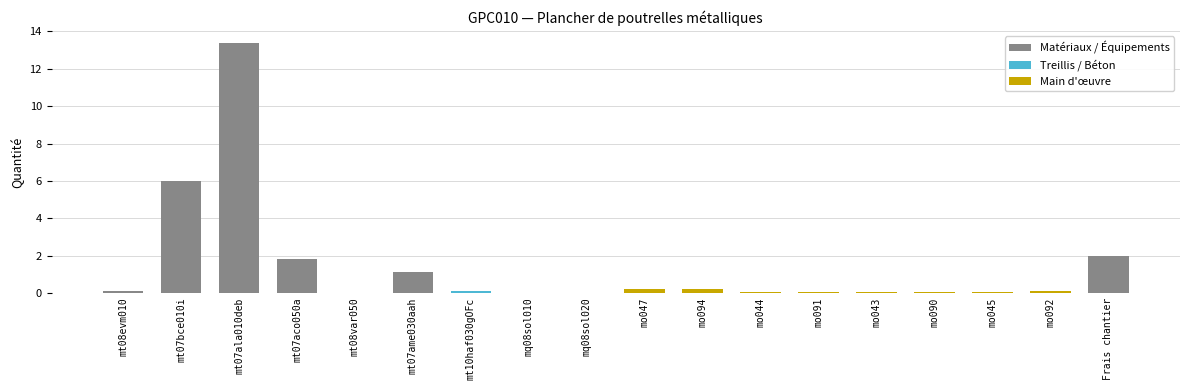

Reading left to right, transcribe all the data shown in this chart.

mt08evm010=0.1	mt07bce010i=6.0	mt07ala010deb=13.4	mt07aco050a=1.8	mt08var050=0.0	mt07ame030aah=1.1	mt10haf030gOFc=0.1	mq08sol010=0.0	mq08sol020=0.0	mo047=0.2	mo094=0.2	mo044=0.1	mo091=0.1	mo043=0.0	mo090=0.0	mo045=0.0	mo092=0.1	Frais chantier=2.0